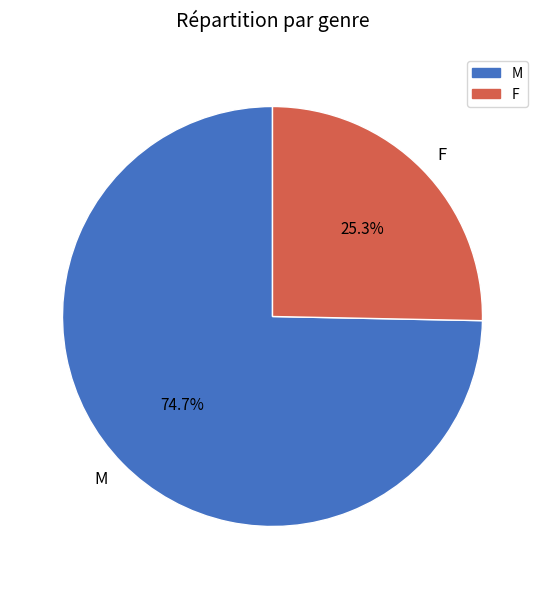

Does F represent more than half of the total?

No